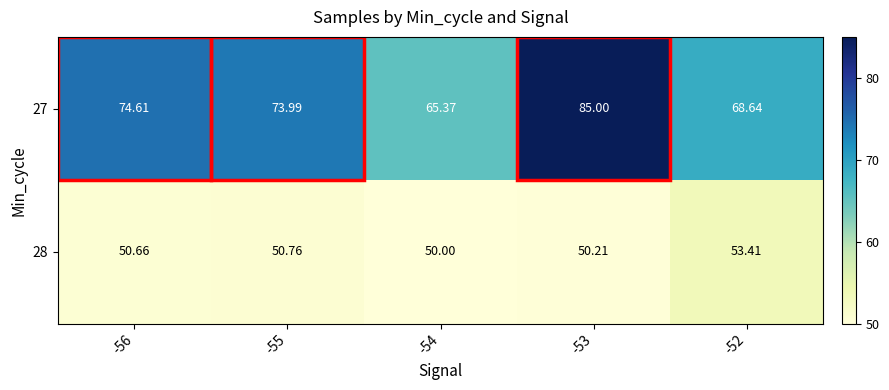

Is the value of 28 at -52 greater than the value of 27 at -54?

No